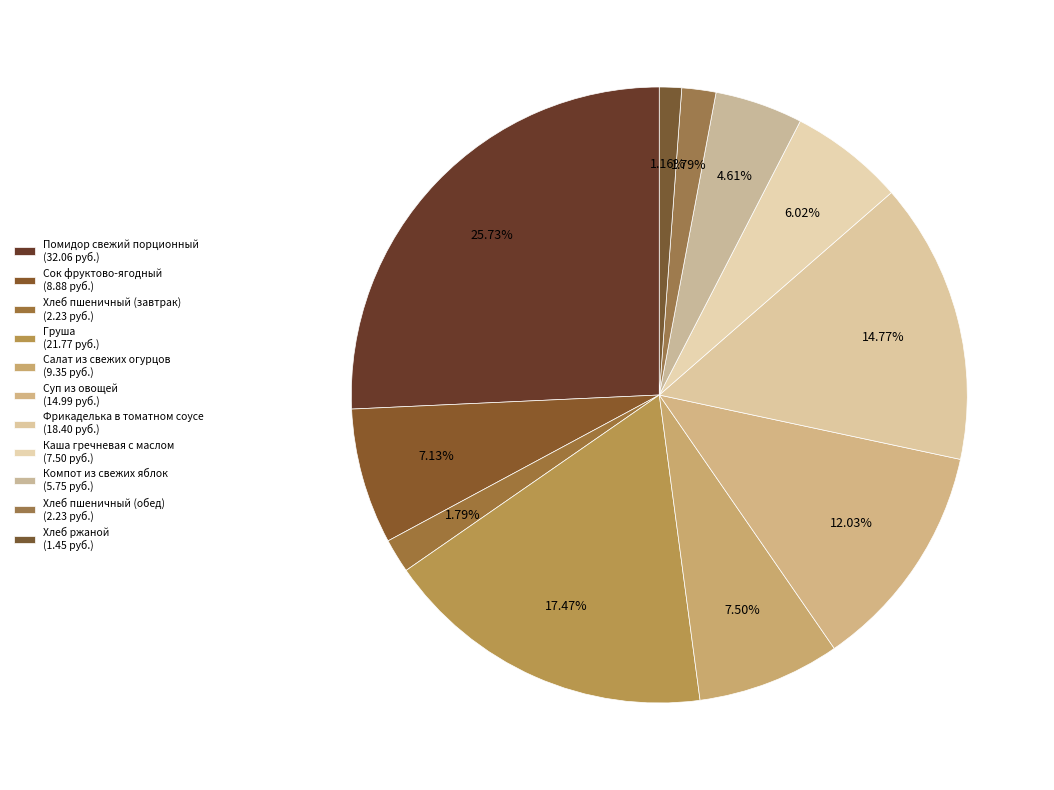

Count the number of slices in the pie.

11